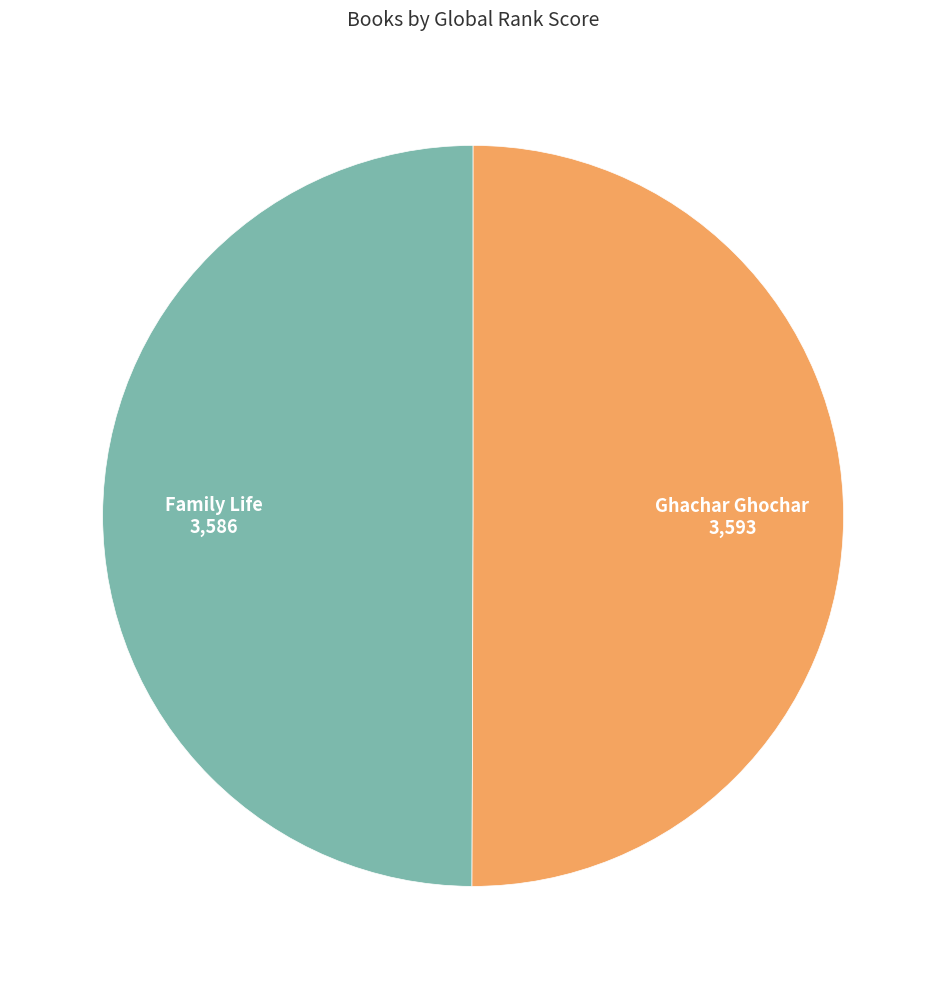

How many segments does this pie chart have?

2